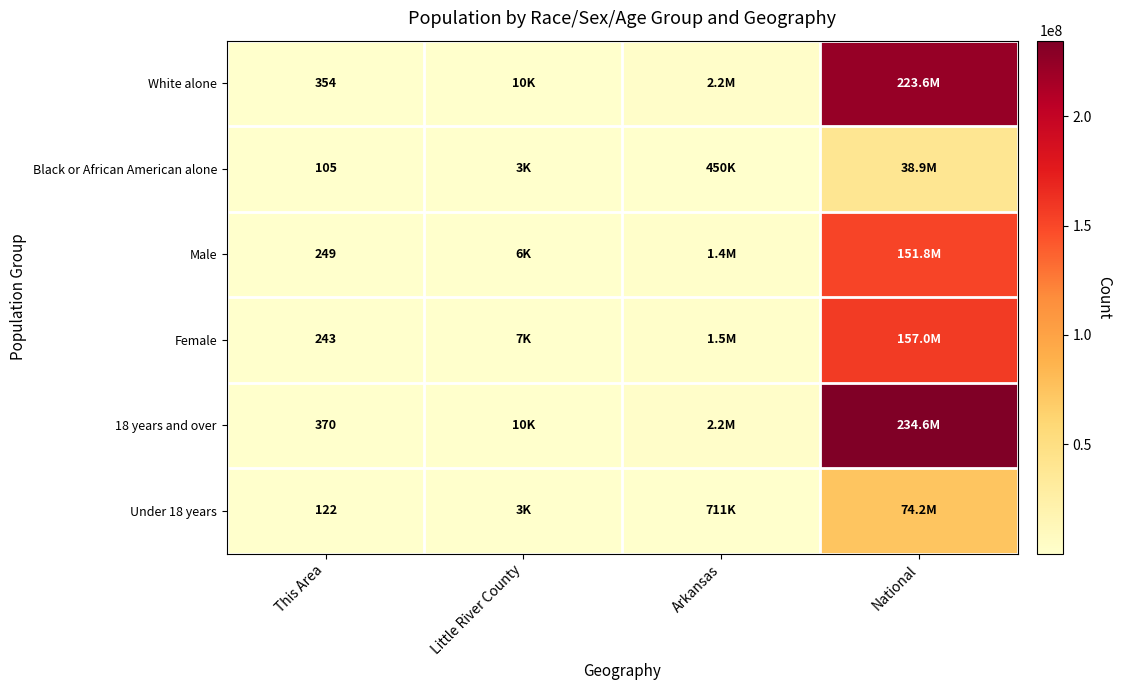

Which label corresponds to the largest value in the chart?

National